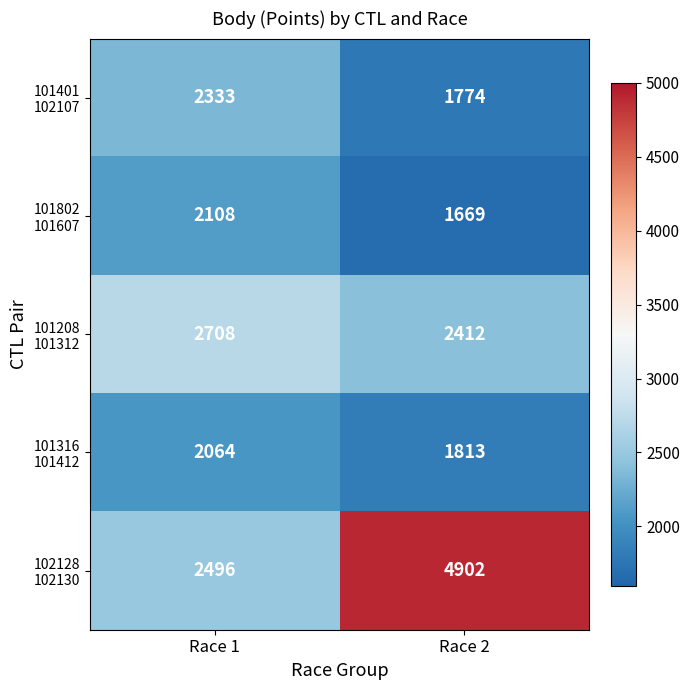

At which category is the sum across all series the highest?

Race 2